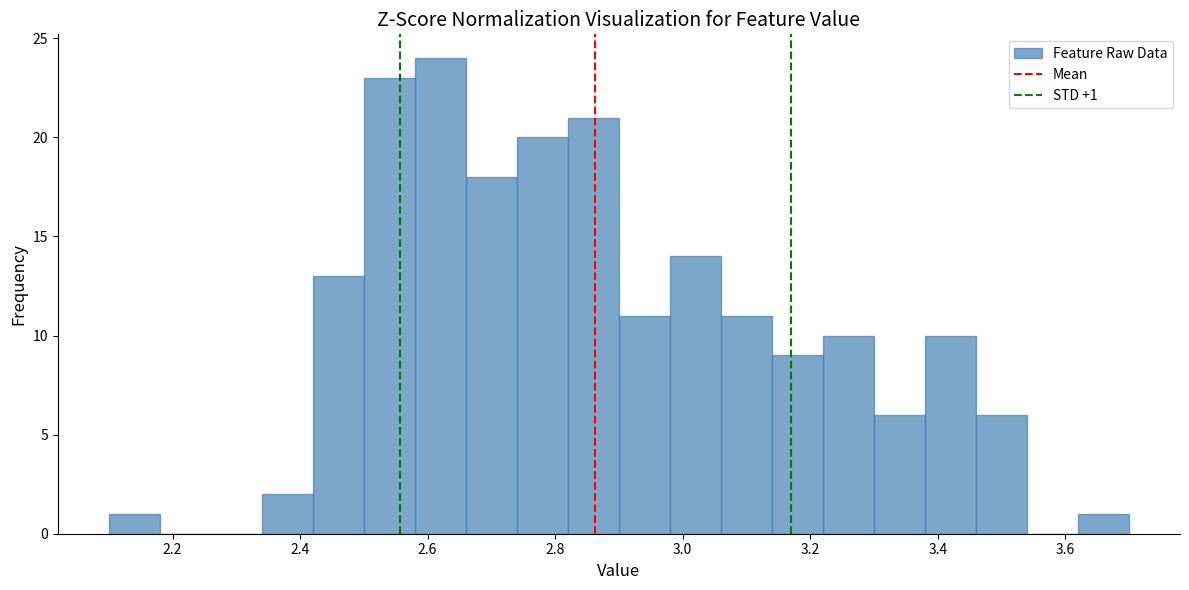

Over which range of the x-axis is the bar tallest?

2.58 to 2.66